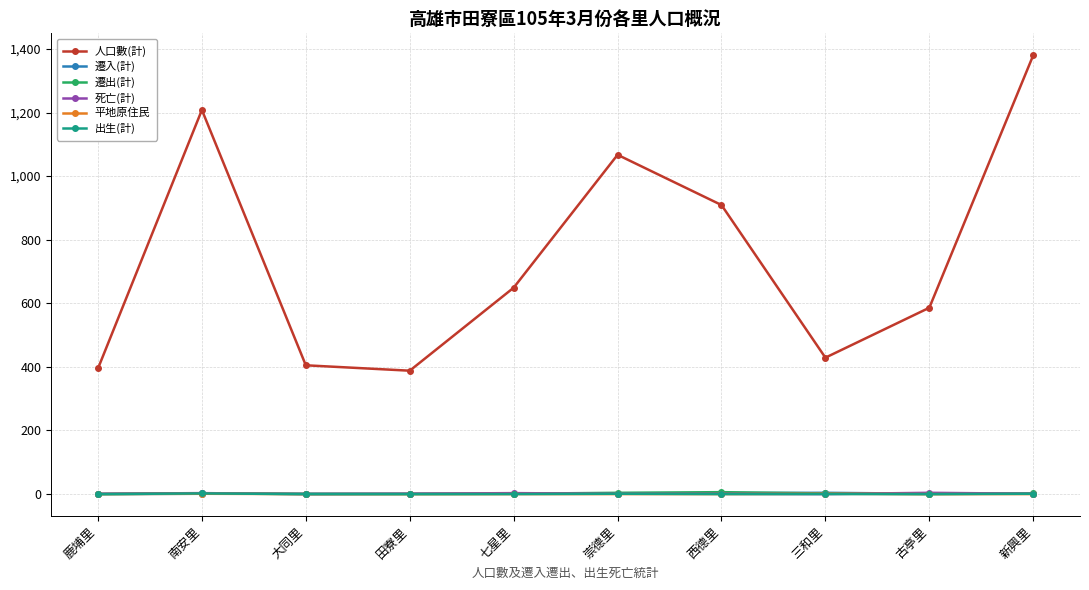

What are all the series names shown in the legend?

人口數(計), 遷入(計), 遷出(計), 死亡(計), 平地原住民, 出生(計)